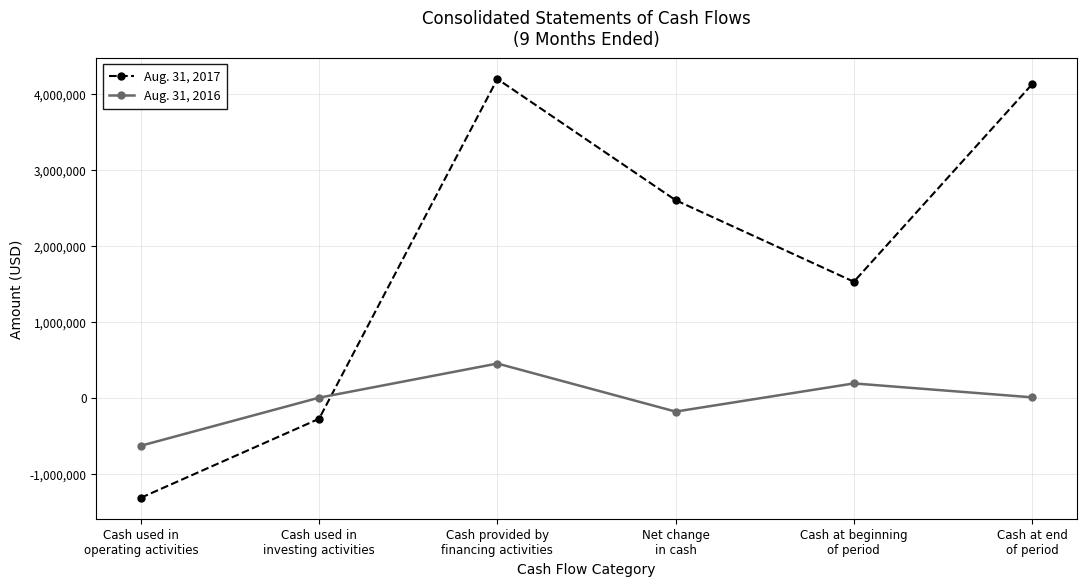

Which category has the lowest value in the Aug. 31, 2017 series?

Cash used in
operating activities